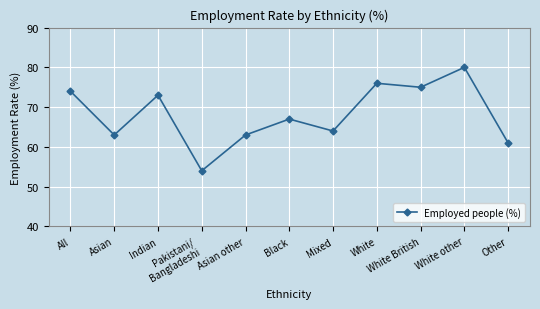

How many points are higher than both their immediate neighbors (excluding endpoints)?

4